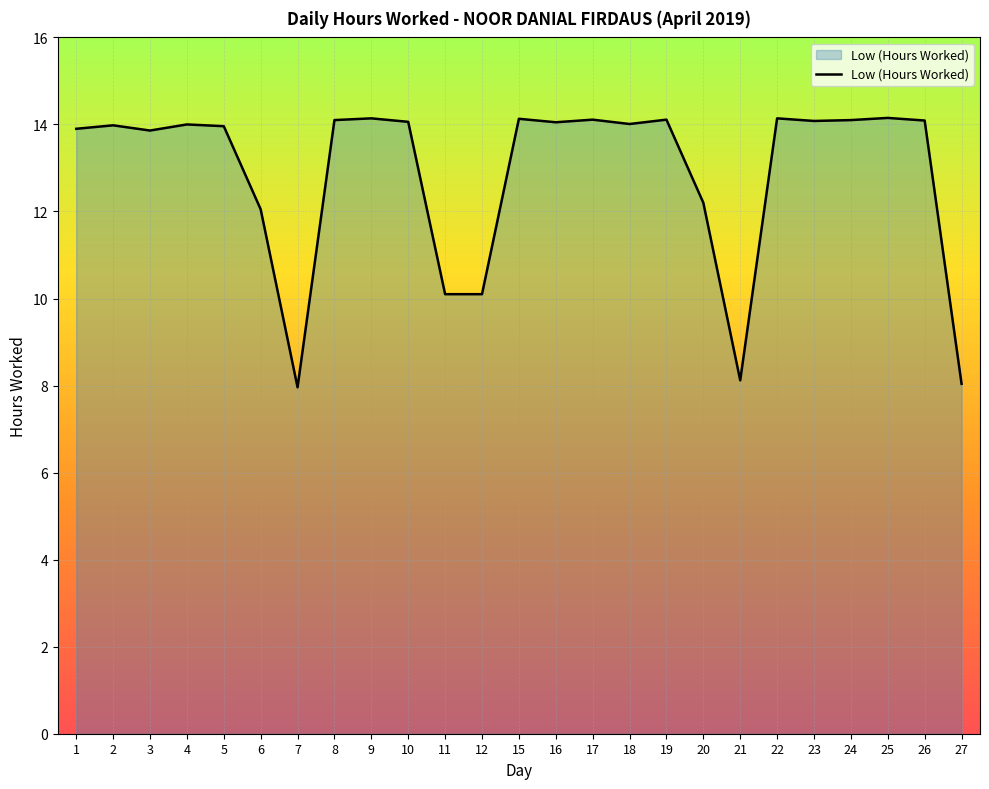

What is the difference between the maximum and minimum values?

6.2